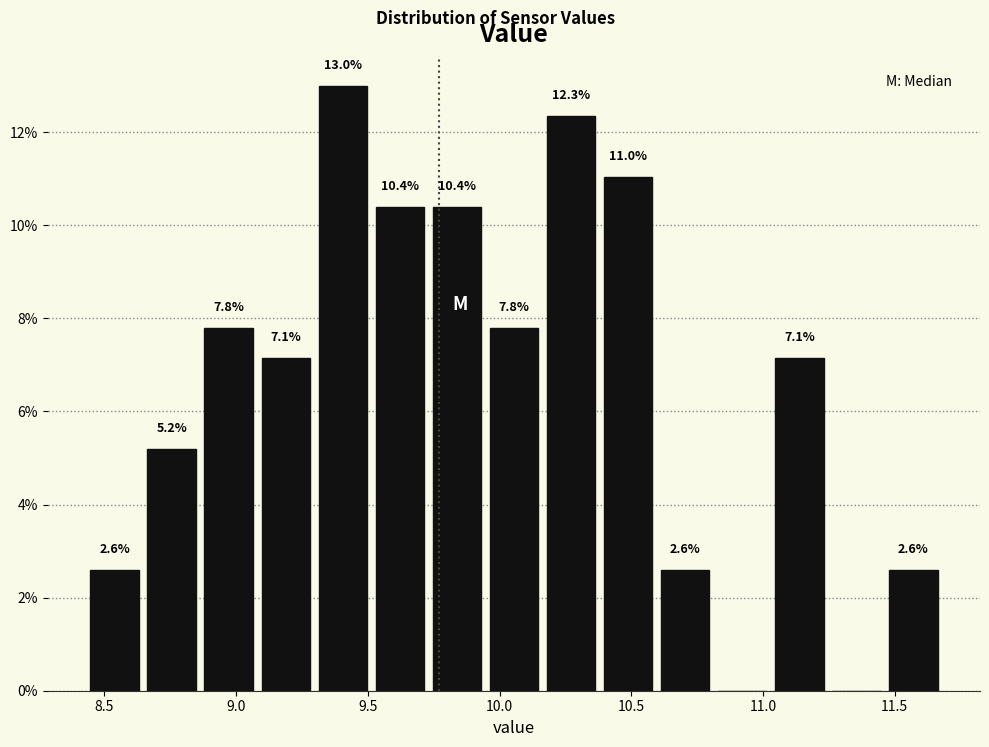

Over which range of the x-axis is the bar tallest?

9.30 to 9.50